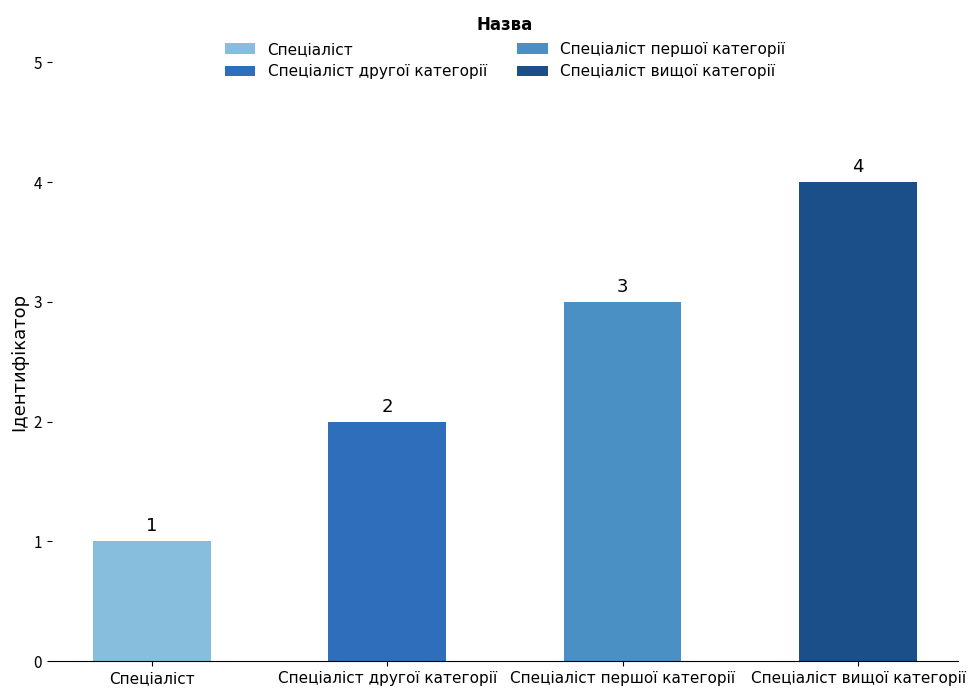

The value at Спеціаліст вищої категорії is 7. True or false?

False